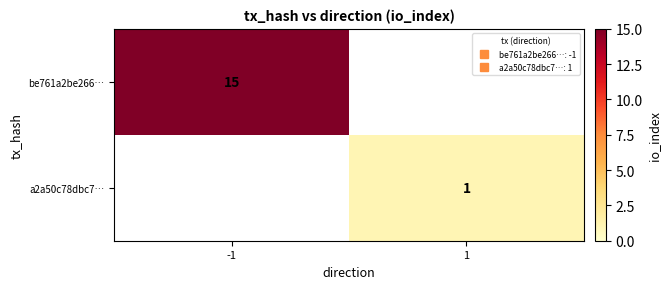

What is the maximum value shown in the chart?

15.0